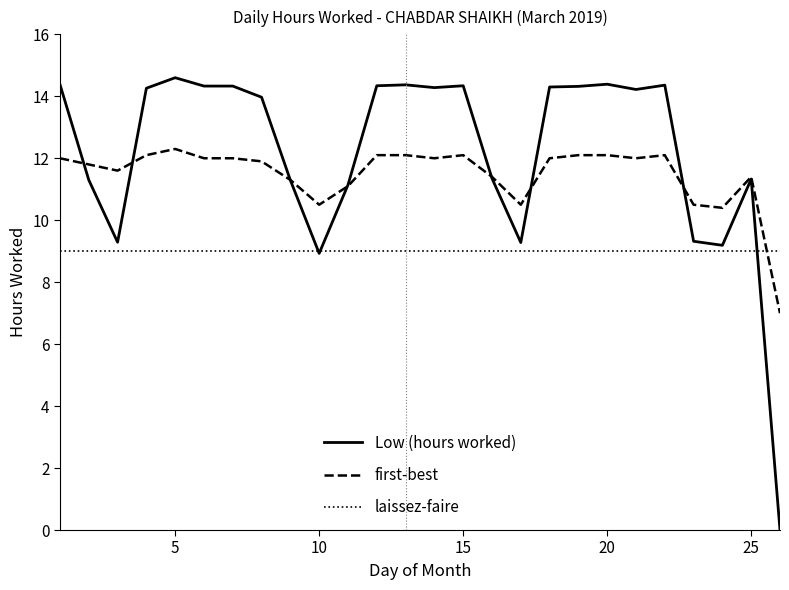

List the series in order of their overall mean, lowest first.

laissez-faire, first-best, Low (hours worked)